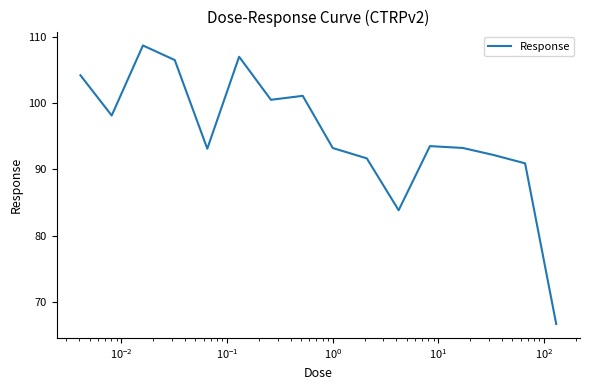

What is the greatest value displayed?

108.7